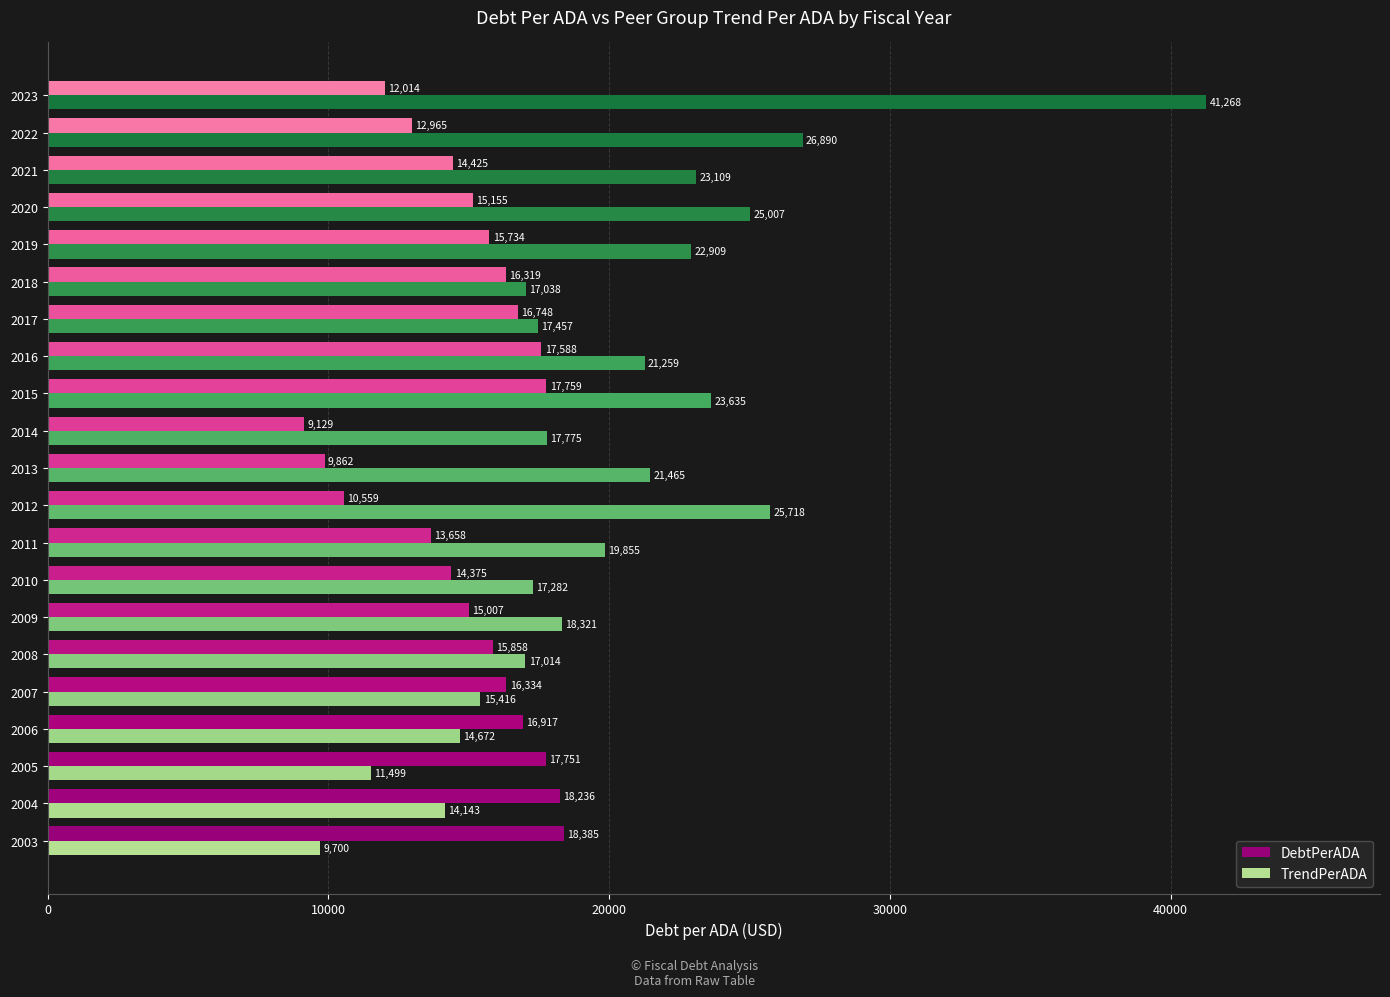

At how many categories does at least one series exceed 22747?

7